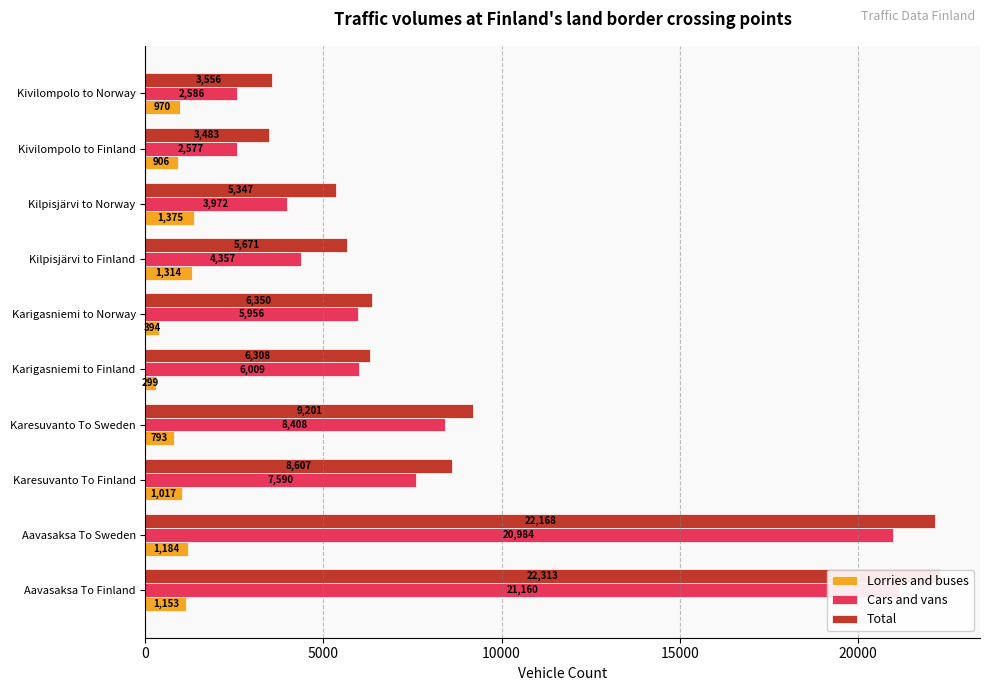

Is the value of Cars and vans at Karigasniemi to Finland greater than the value of Total at Karigasniemi to Norway?

No